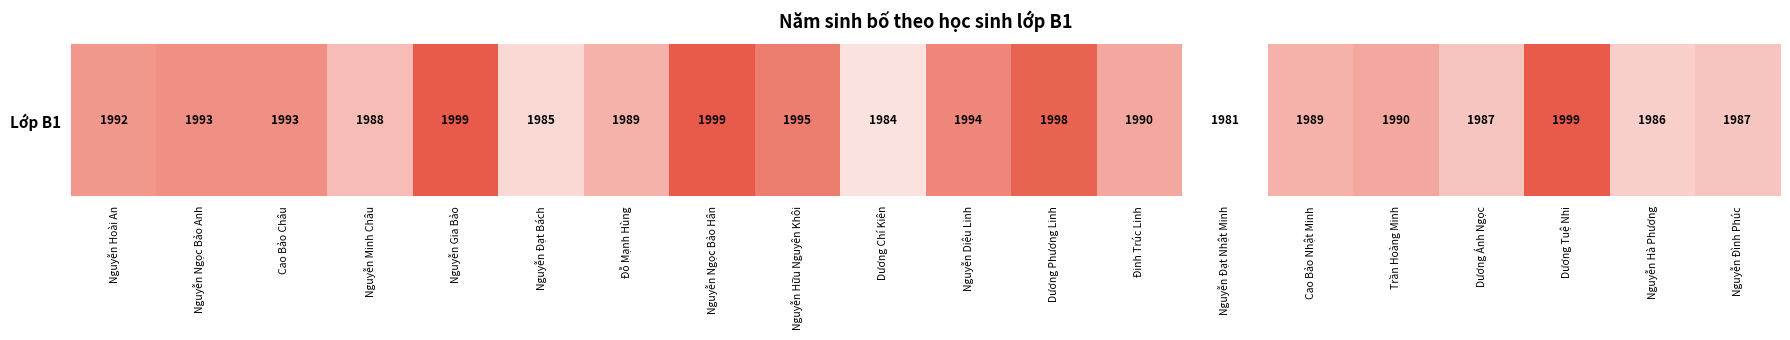

True or false: the data shows 1993 at Cao Bảo Châu.

True